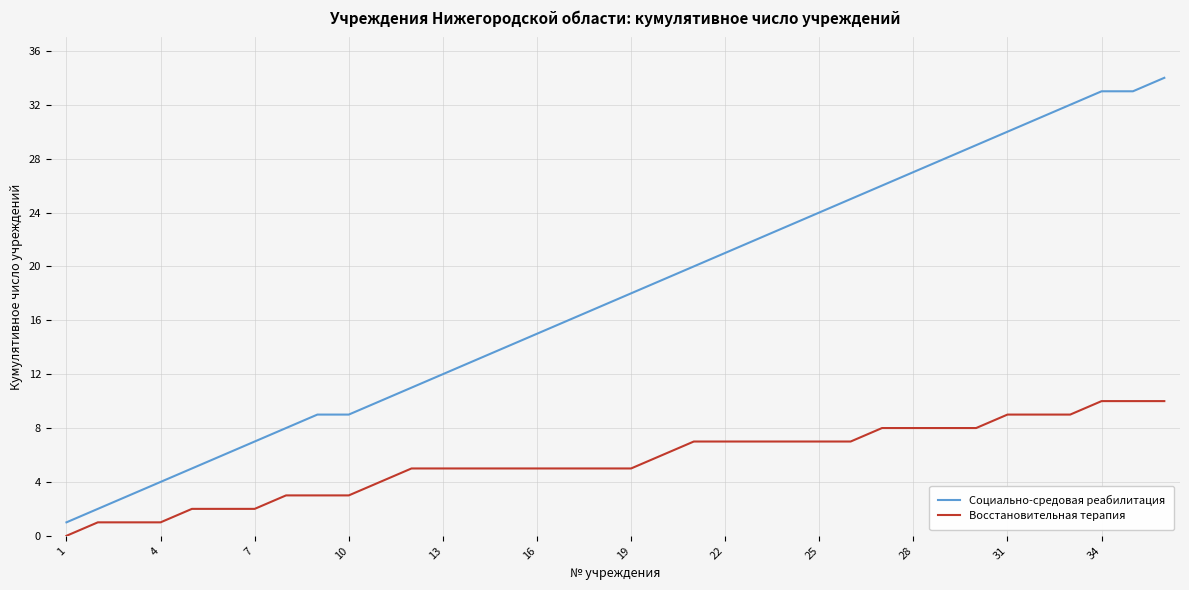

Rank the series by their maximum value, from highest to lowest.

Социально-средовая реабилитация, Восстановительная терапия